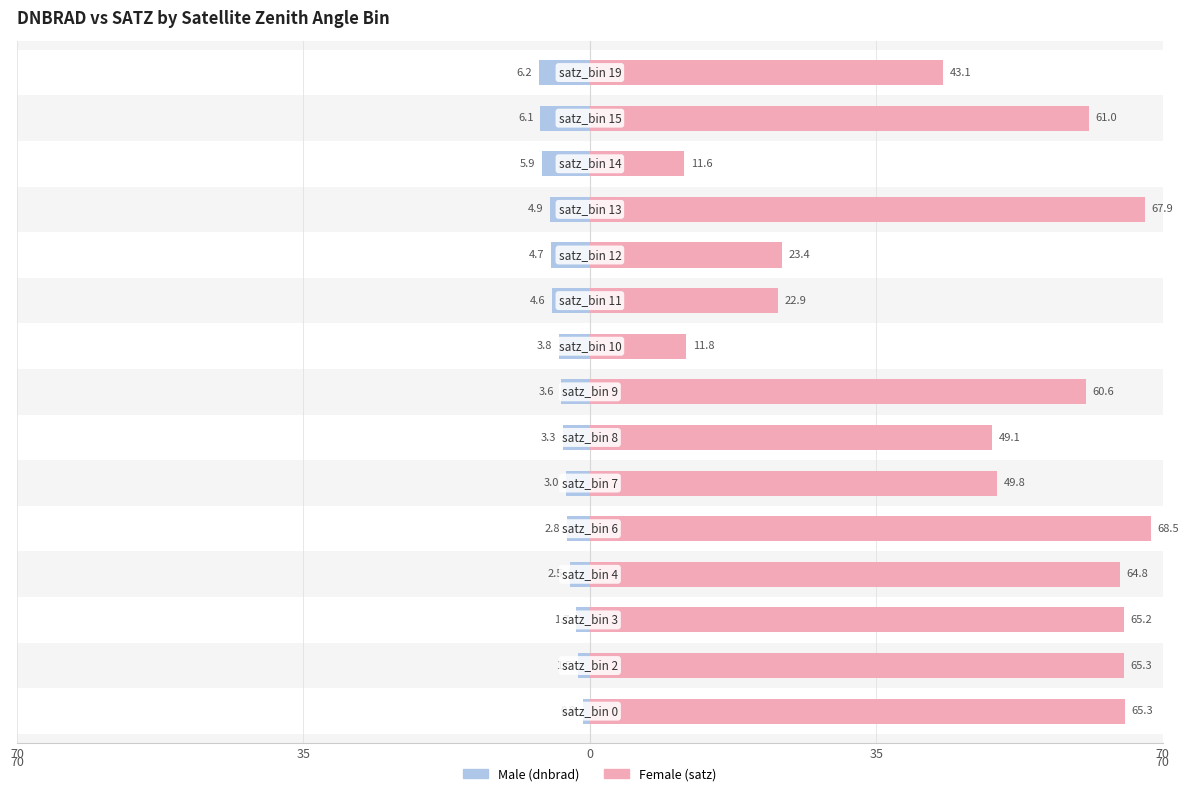

What is the value of the Female (satz) bar at the 15th from the left?

43.1